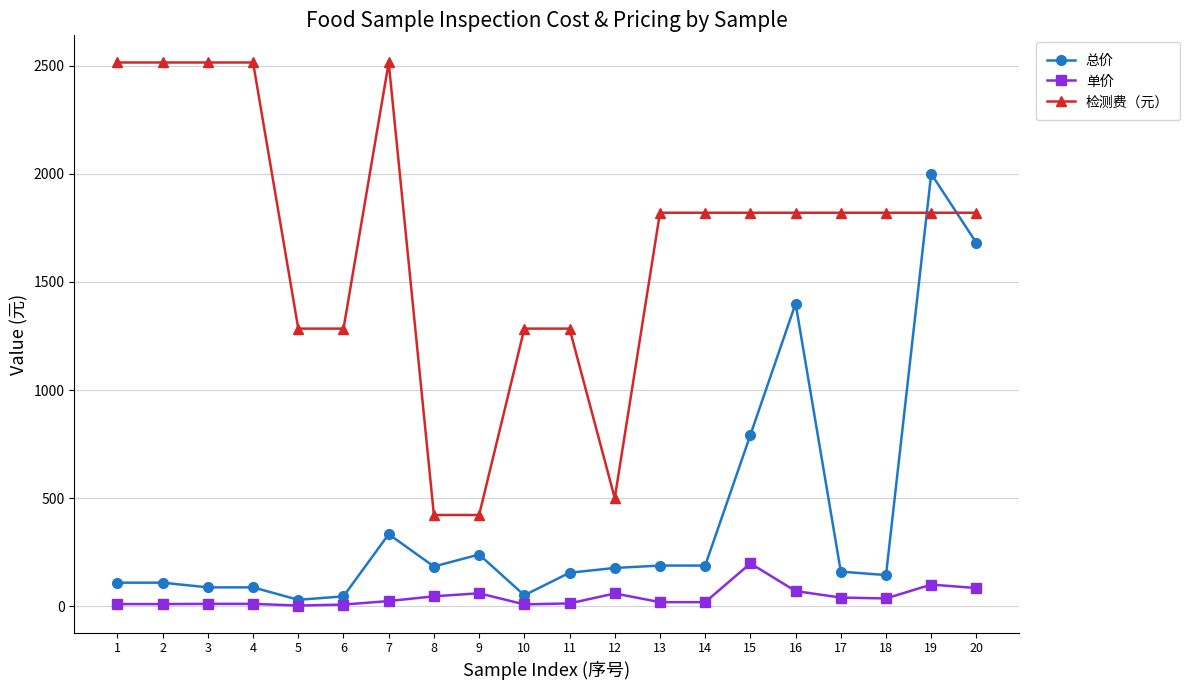

At which category is the sum across all series the highest?

19